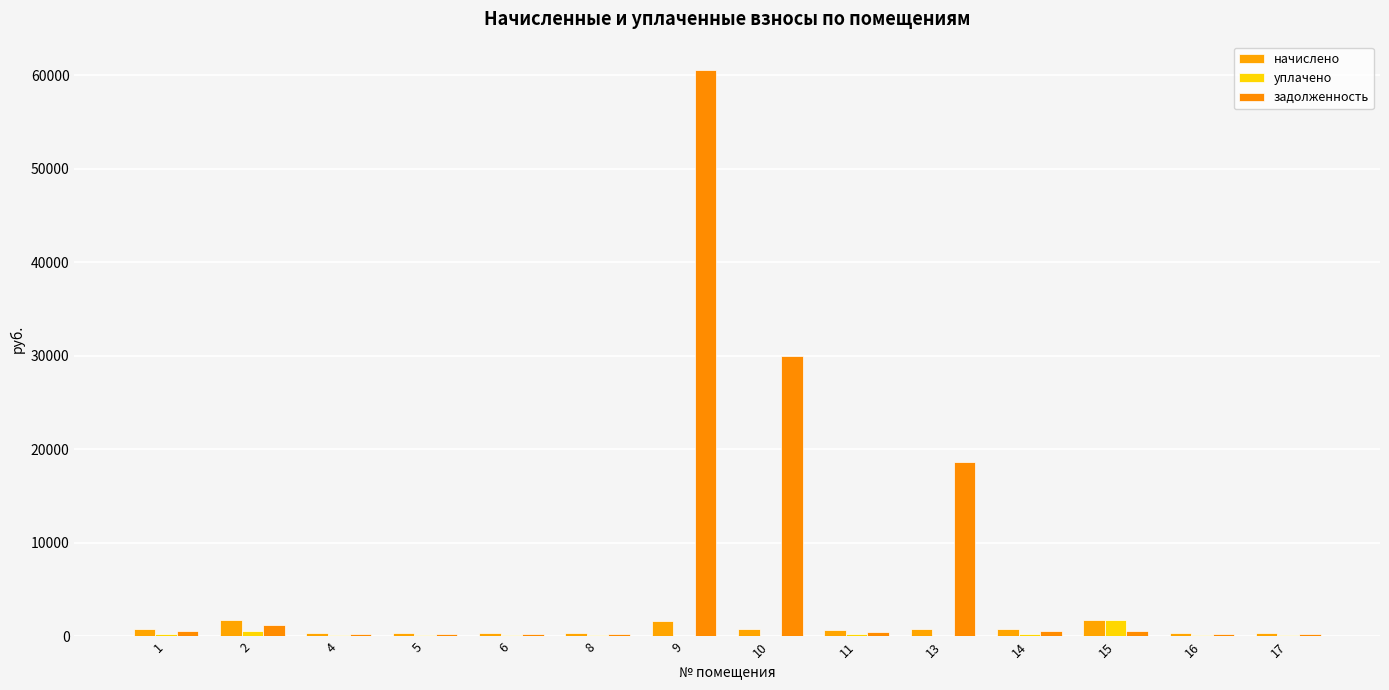

What is the difference between the highest and lowest values at 2?

1187.4